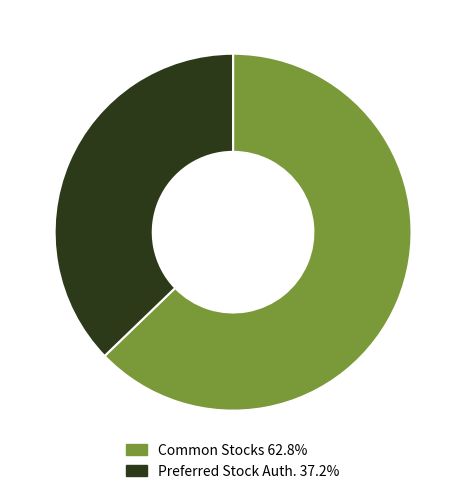

Is Preferred Stock Auth. 37.2% the majority of the pie?

No